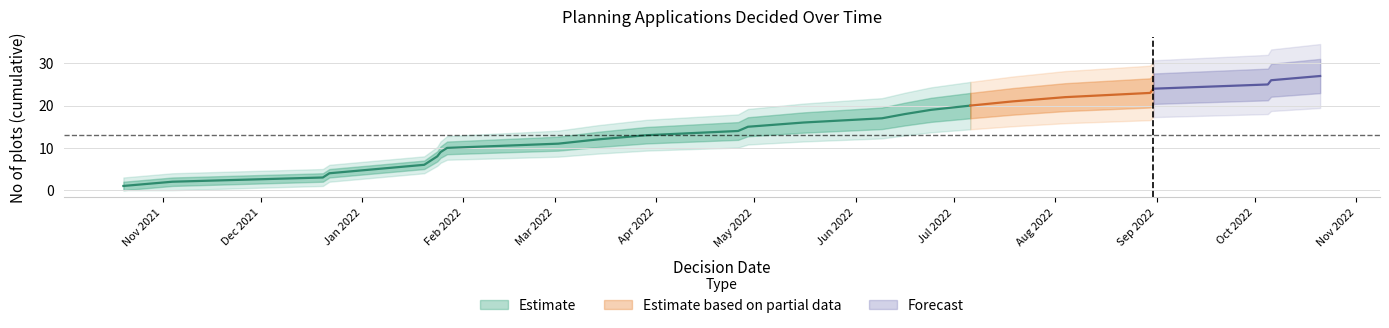

What is the ratio of the value at 2022-08-04 to the value at 2022-06-16?

1.2